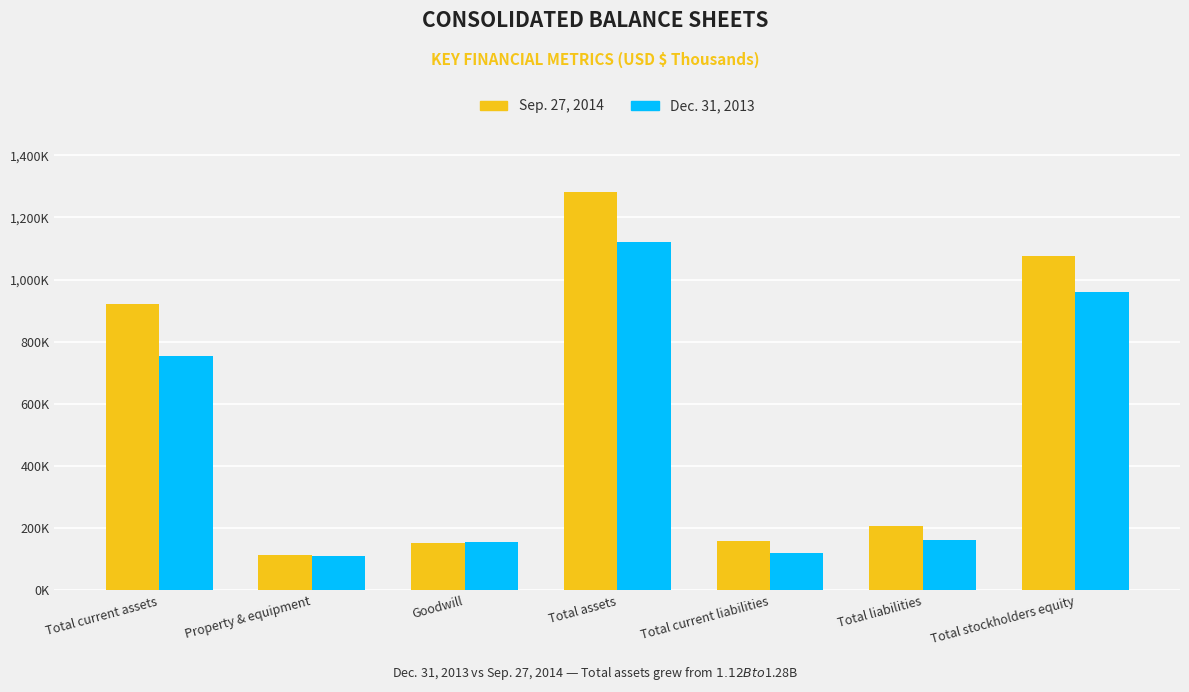

Are the bars horizontal?

No